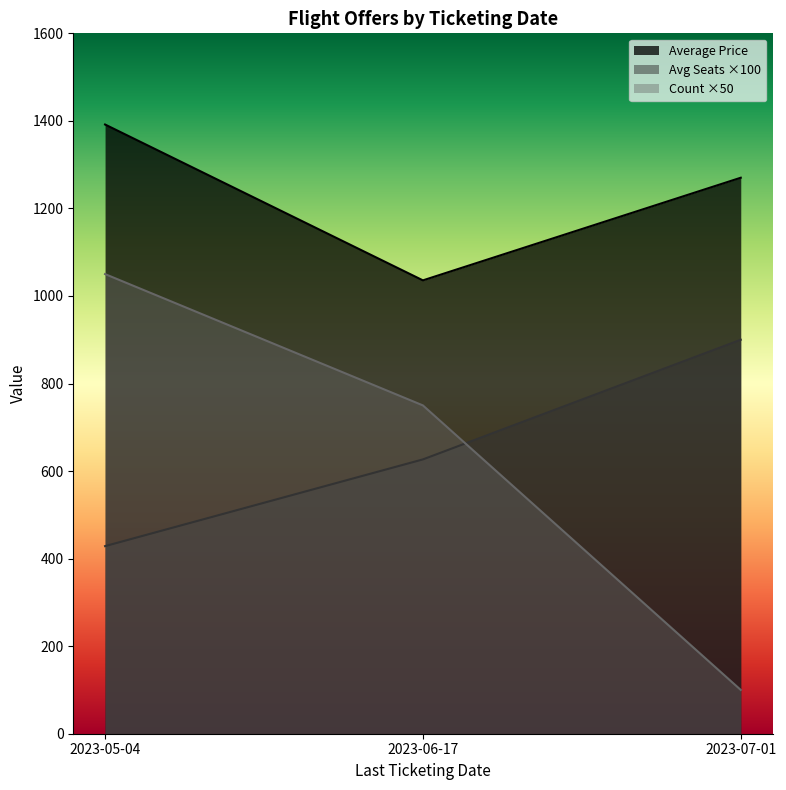

The value of Average Price at 2023-05-04 is 2160.2. True or false?

False